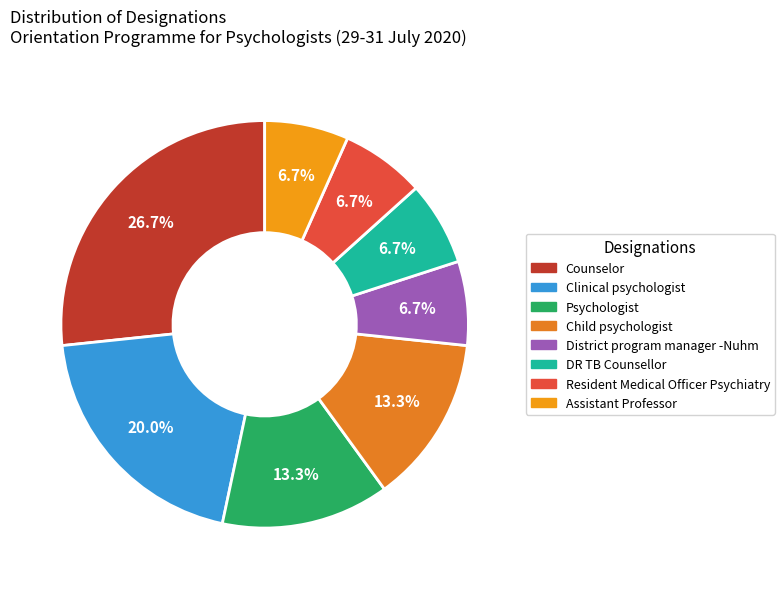

What is the smallest slice in the pie chart?

District program manager -Nuhm